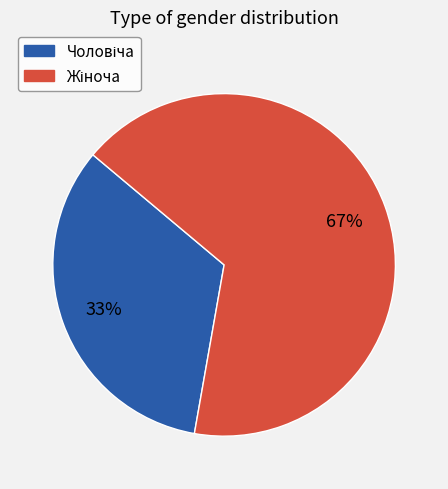

How many segments does this pie chart have?

2